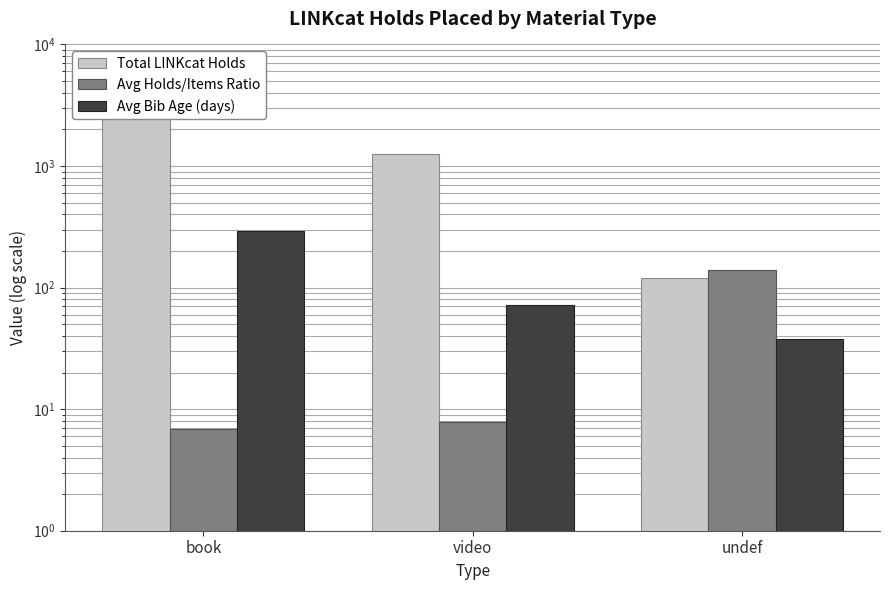

Which series has the largest total across all categories?

Total LINKcat Holds